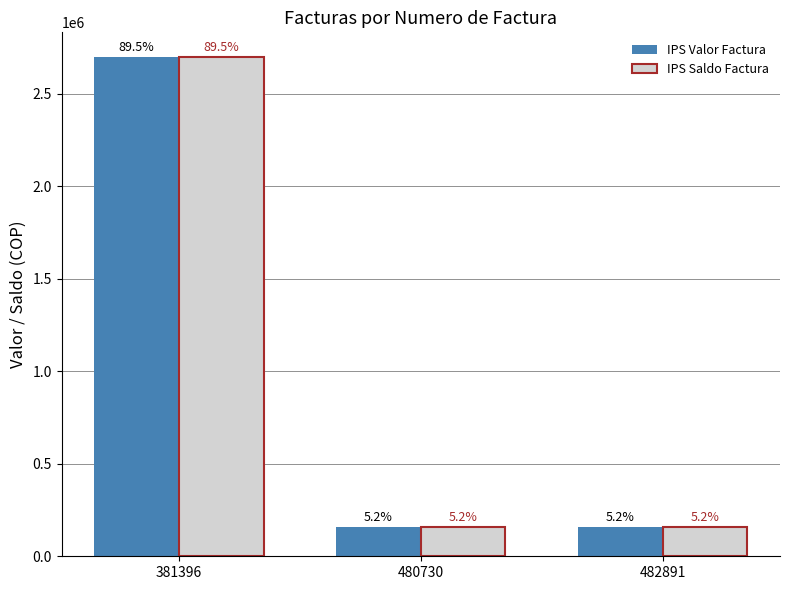

Read the IPS Valor Factura value at 381396, to the nearest 100.

2697900